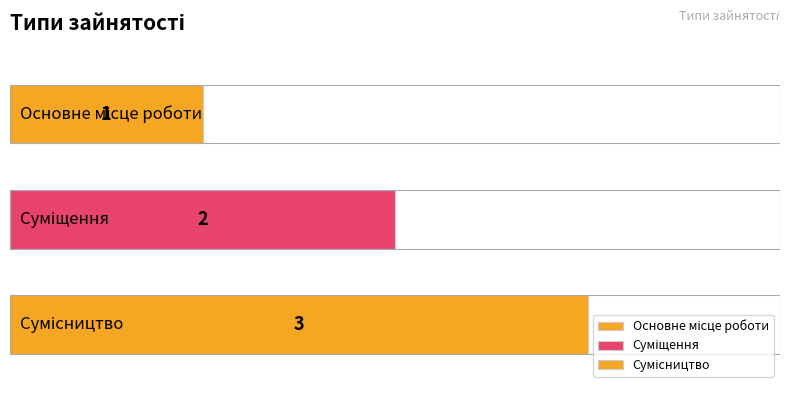

Are the bars horizontal?

Yes